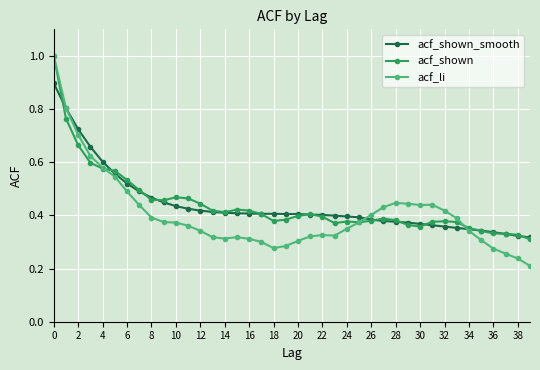

Which series has the largest range (max minus min)?

acf_li